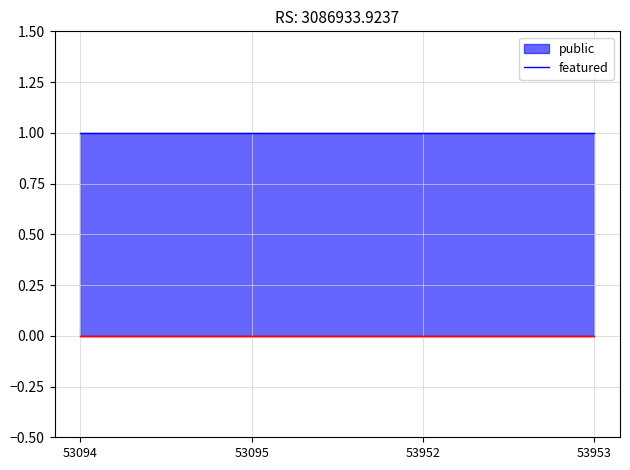

What are all the series names shown in the legend?

public, featured